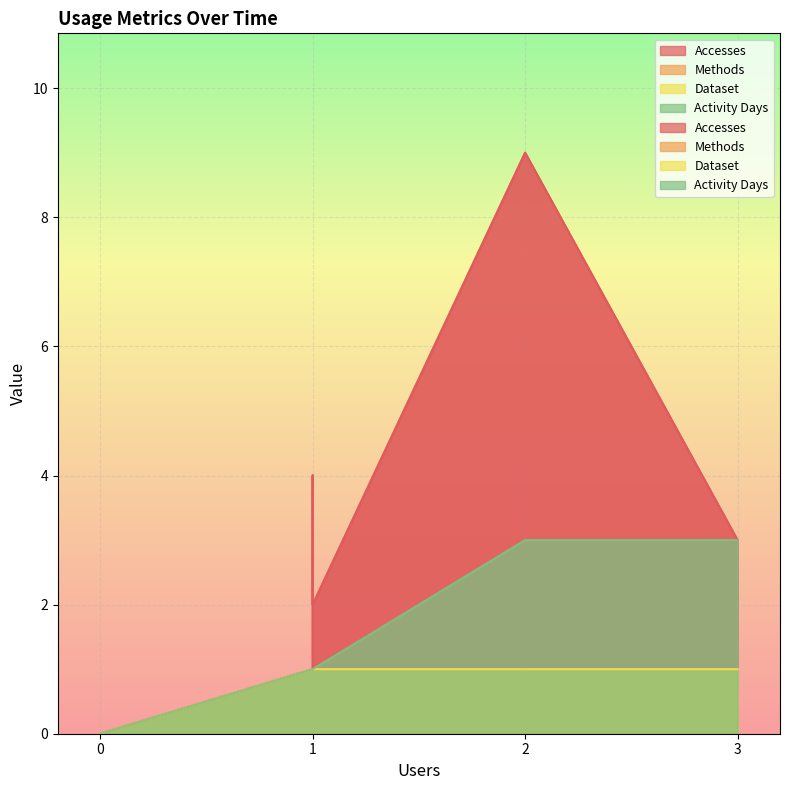

Rank the series by their maximum value, from lowest to highest.

Methods, Dataset, Activity Days, Accesses